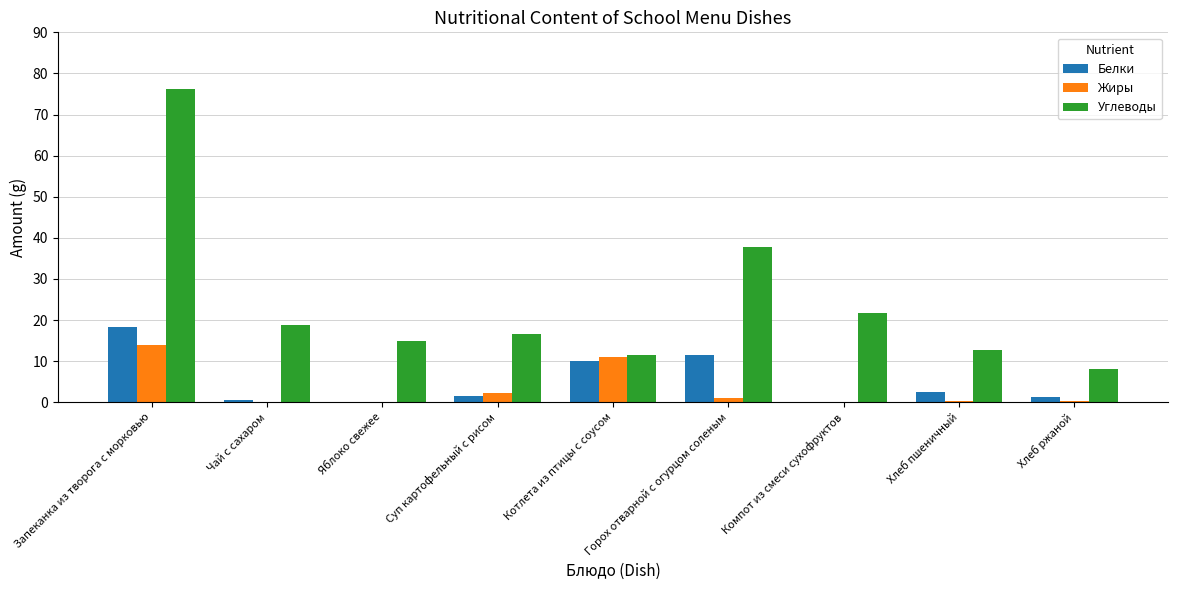

The Углеводы series shows 21.8 at Компот из смеси сухофруктов. True or false?

True